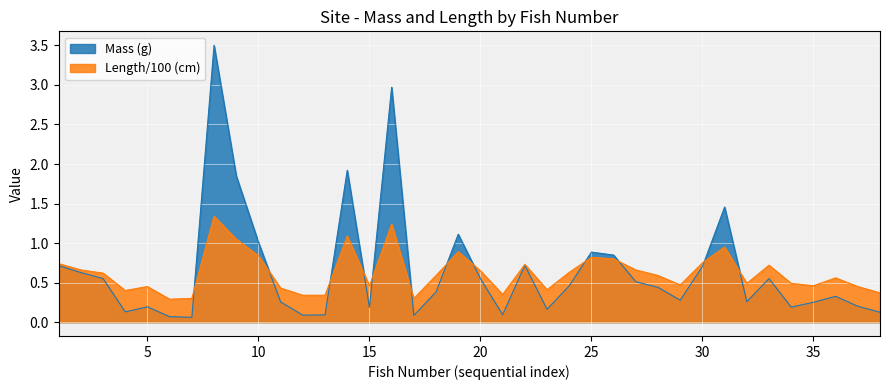

Is it true that Length equals 0.3 at 1?

True